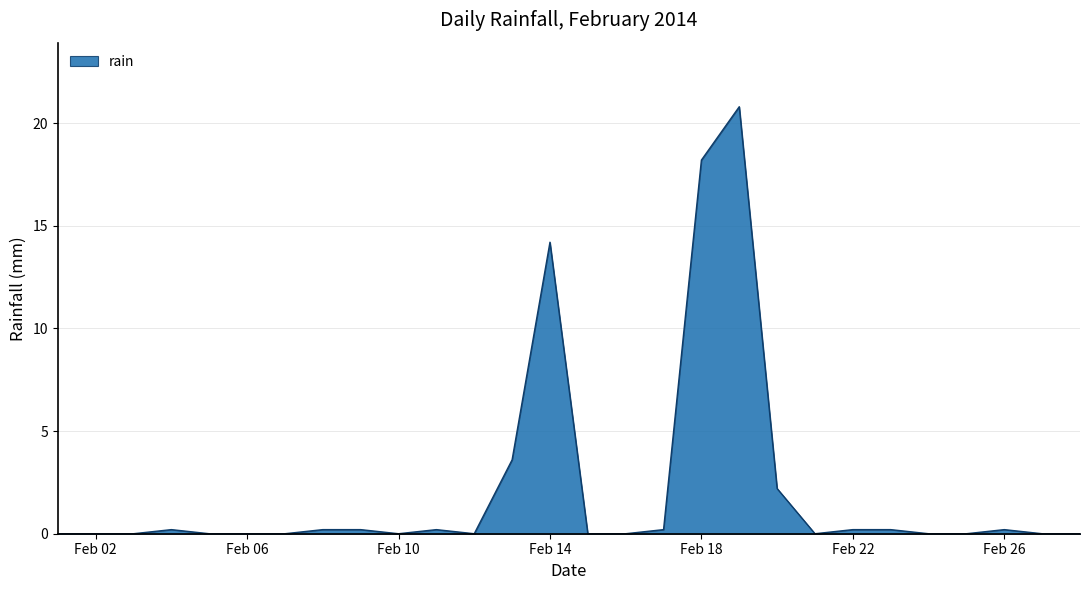

What is the maximum value shown in the chart?

20.8